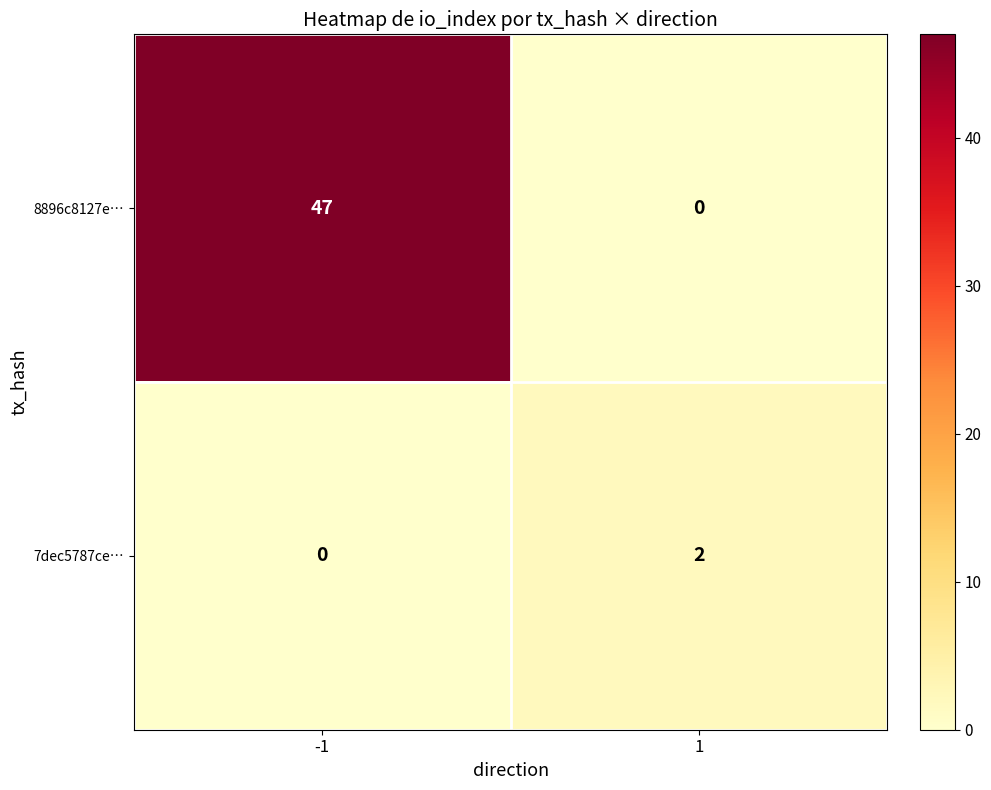

What is the average value of the 8896c8127e… series?

24